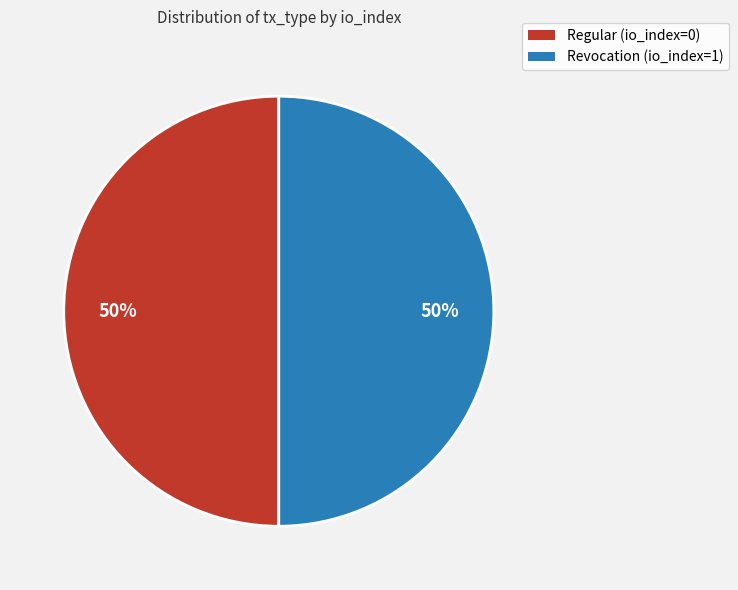

What is the ratio of the value at Regular (io_index=0) to the value at Revocation (io_index=1)?

1.0